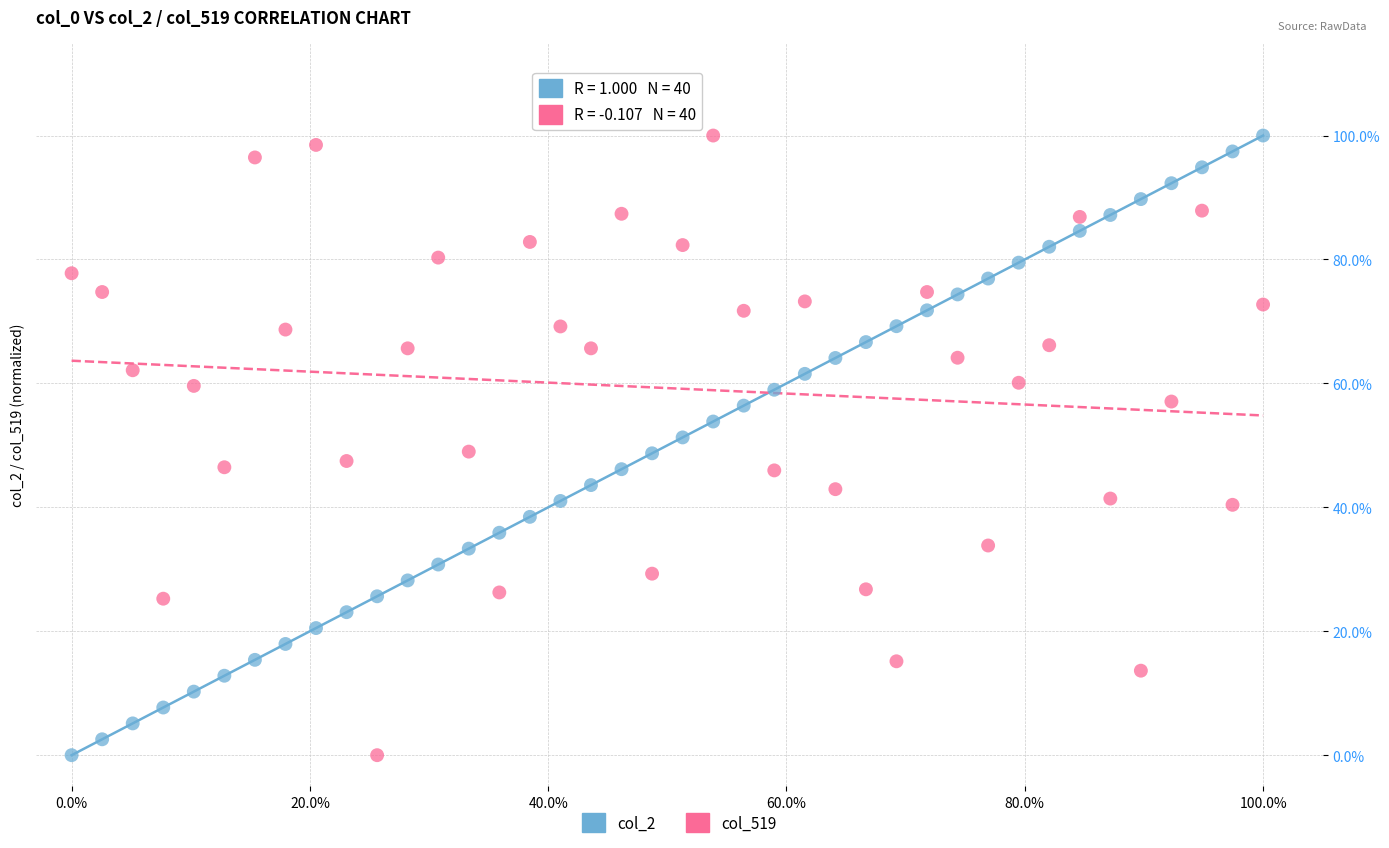

What are all the series names shown in the legend?

col_2, col_519